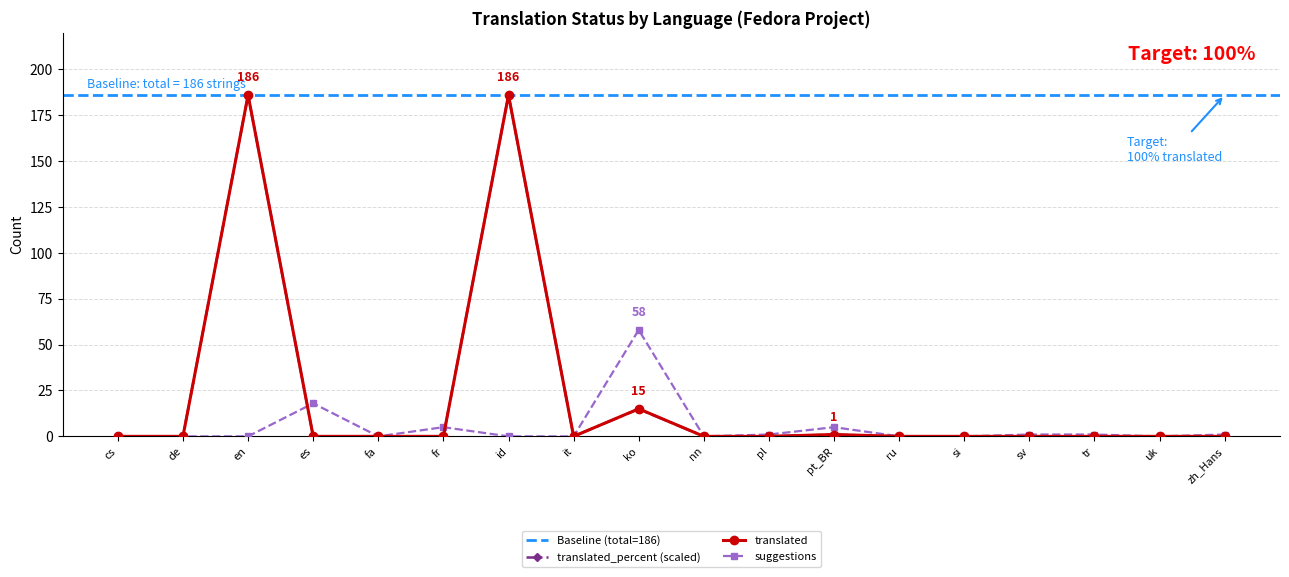

Where is the first local maximum for translated?

en